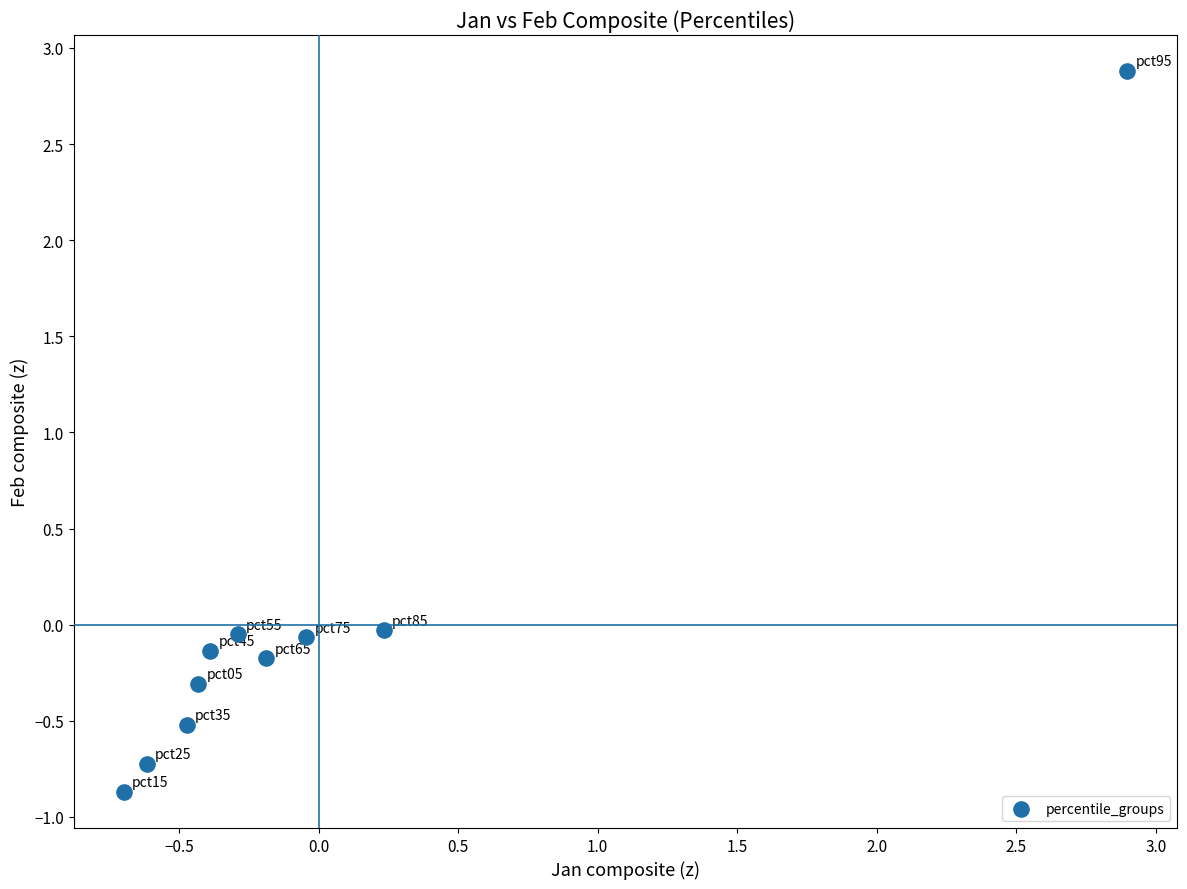

What is the range of X values (max minus min)?

3.6